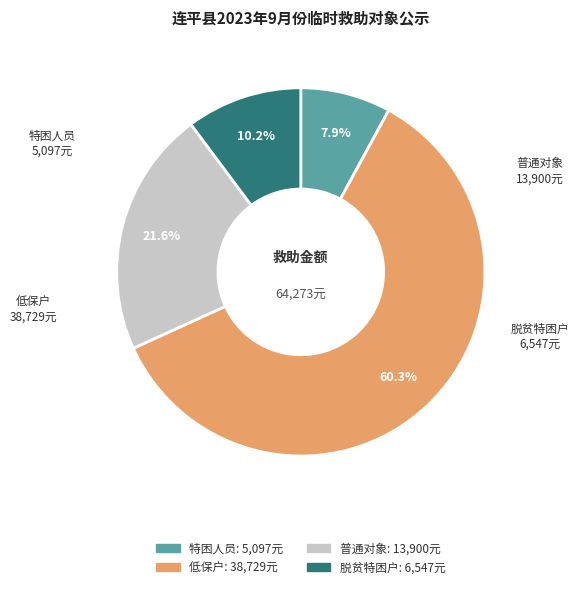

Does any single category account for the majority?

Yes